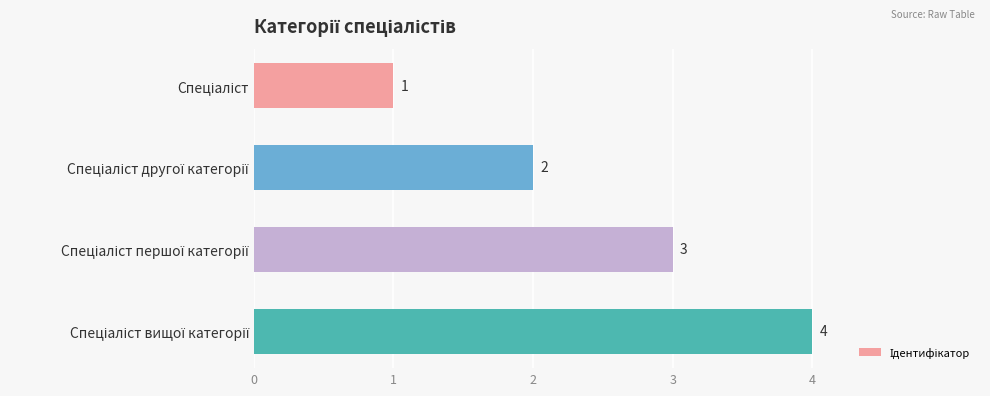

Count the values in the range 2 to 4.

3